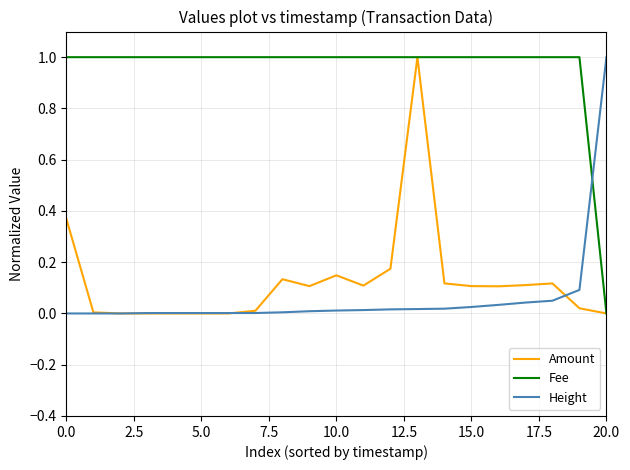

How many positive values does the Fee series have?

20